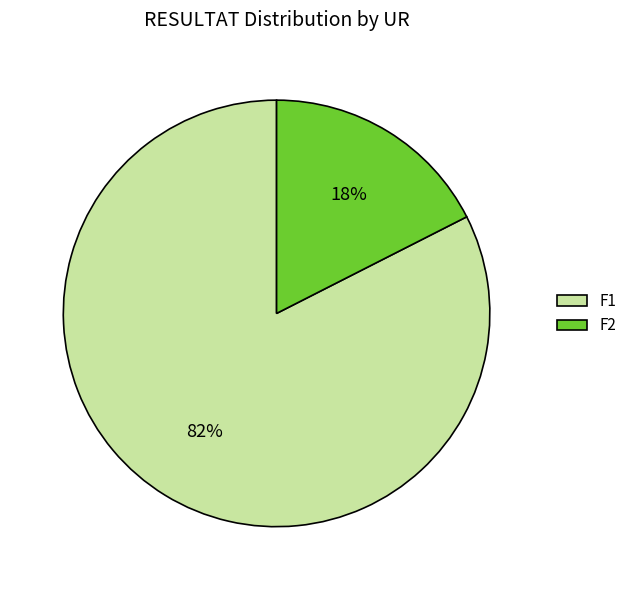

Do F2 and F1 together represent more than half of the pie?

Yes